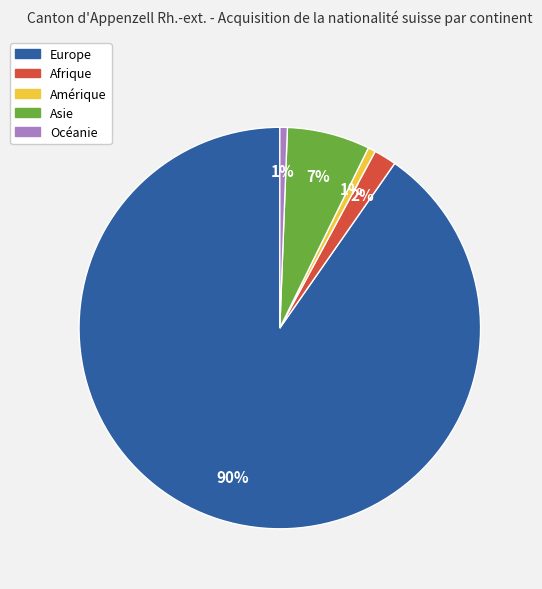

What is the largest slice in the pie chart?

Europe